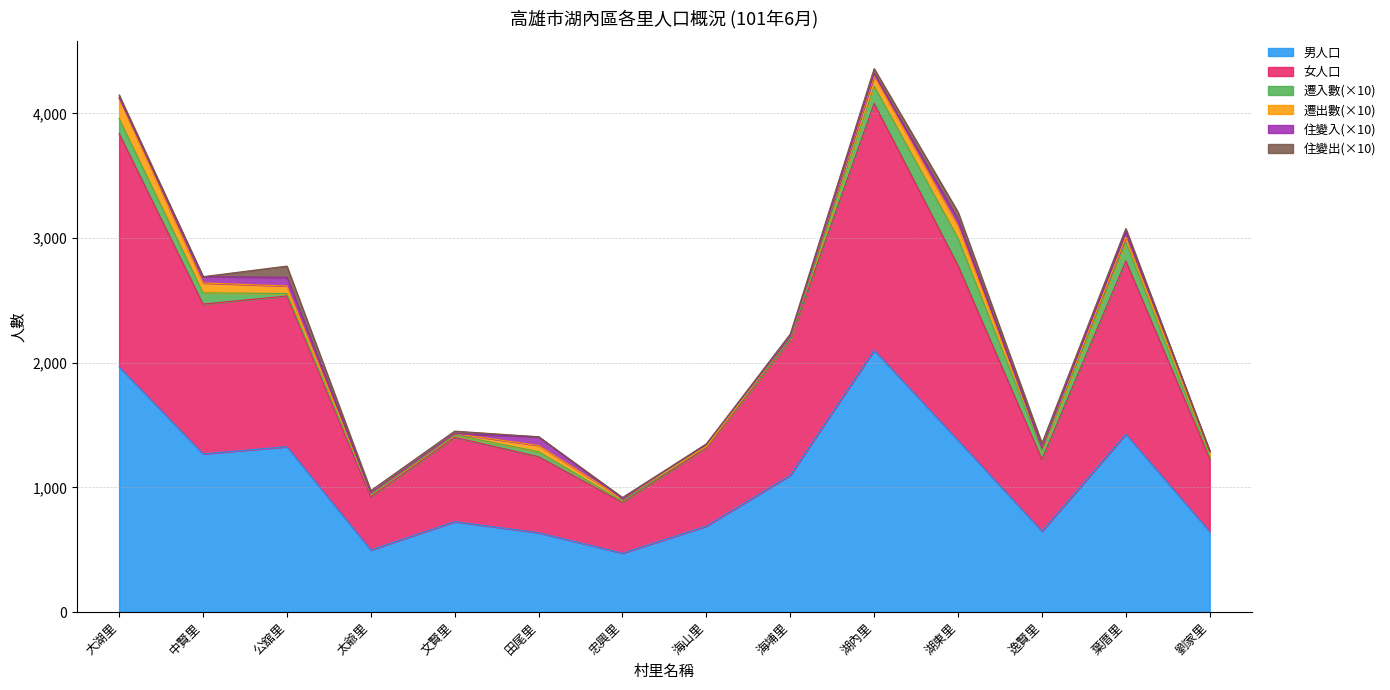

The value of 男人口 at 海山里 is 689. True or false?

True